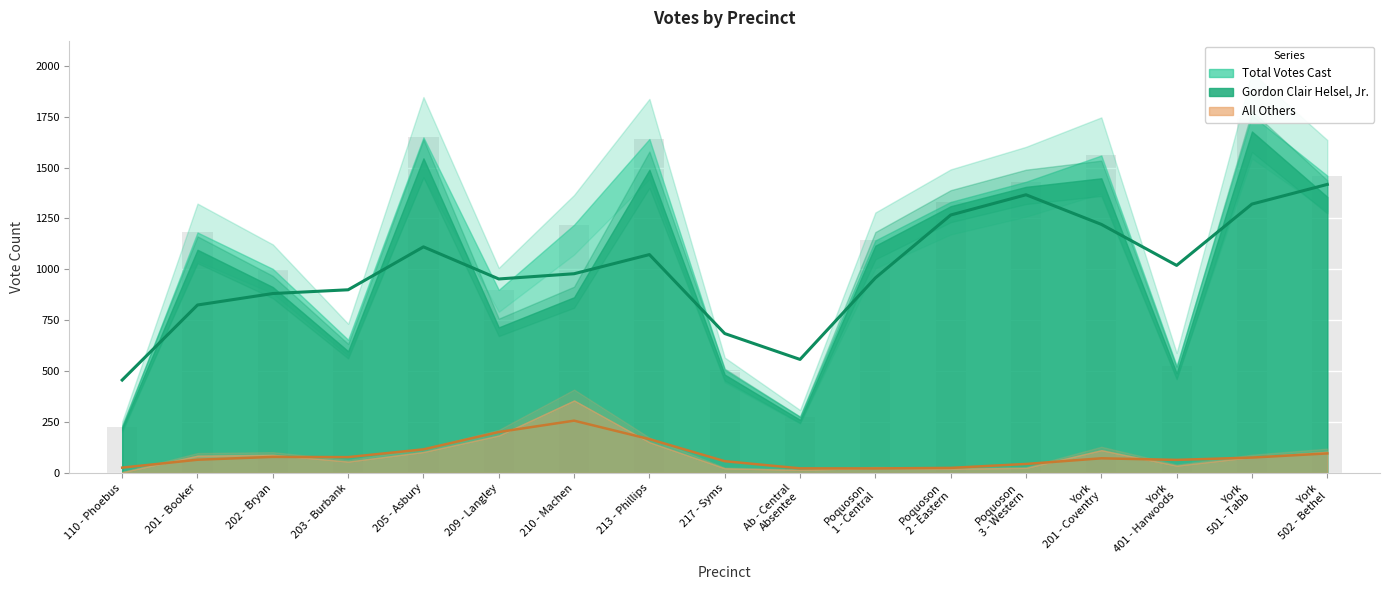

What is the spread (max minus min) of values at York
401 - Harwoods?

490